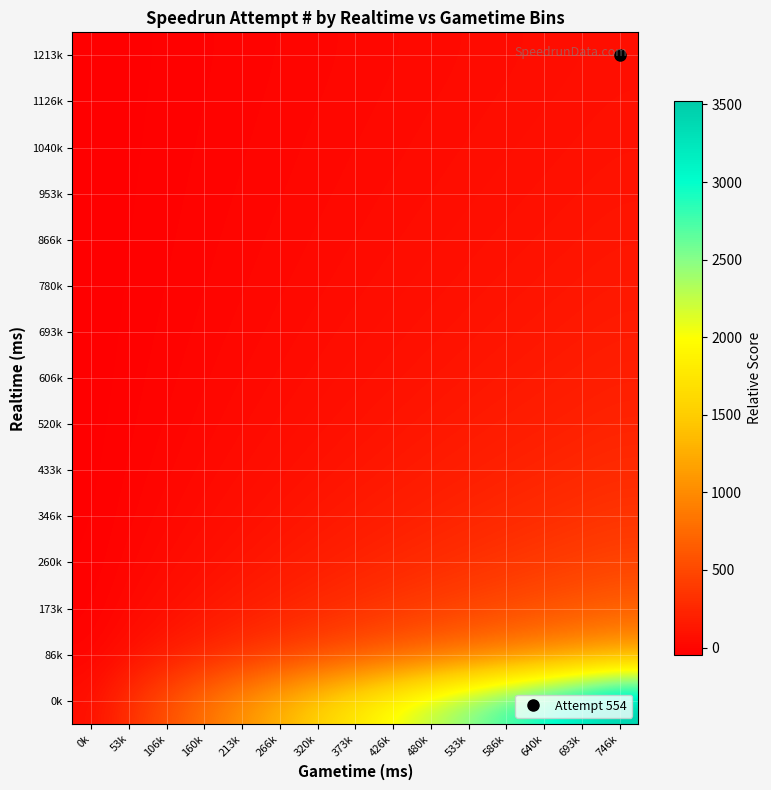

Reading left to right, what are all the values shown in this chart?

0k: 0k=73.1	53k=319.2	106k=565.4	160k=811.5	213k=1057.7	266k=1303.8	320k=1550.0	373k=1796.2	426k=2042.3	480k=2288.5	533k=2534.6	586k=2780.8	640k=3026.9	693k=3273.1	746k=3519.2
86k: 0k=-9.0	53k=73.1	106k=155.1	160k=237.2	213k=319.2	266k=401.3	320k=483.3	373k=565.4	426k=647.4	480k=729.5	533k=811.5	586k=893.6	640k=975.6	693k=1057.7	746k=1139.7
173k: 0k=-25.4	53k=23.8	106k=73.1	160k=122.3	213k=171.5	266k=220.8	320k=270.0	373k=319.2	426k=368.5	480k=417.7	533k=466.9	586k=516.2	640k=565.4	693k=614.6	746k=663.8
260k: 0k=-32.4	53k=2.7	106k=37.9	160k=73.1	213k=108.2	266k=143.4	320k=178.6	373k=213.7	426k=248.9	480k=284.1	533k=319.2	586k=354.4	640k=389.6	693k=424.7	746k=459.9
346k: 0k=-36.3	53k=-9.0	106k=18.4	160k=45.7	213k=73.1	266k=100.4	320k=127.8	373k=155.1	426k=182.5	480k=209.8	533k=237.2	586k=264.5	640k=291.9	693k=319.2	746k=346.6
433k: 0k=-38.8	53k=-16.4	106k=5.9	160k=28.3	213k=50.7	266k=73.1	320k=95.5	373k=117.8	426k=140.2	480k=162.6	533k=185.0	586k=207.3	640k=229.7	693k=252.1	746k=274.5
520k: 0k=-40.5	53k=-21.6	106k=-2.7	160k=16.3	213k=35.2	266k=54.1	320k=73.1	373k=92.0	426k=110.9	480k=129.9	533k=148.8	586k=167.8	640k=186.7	693k=205.6	746k=224.6
606k: 0k=-41.8	53k=-25.4	106k=-9.0	160k=7.4	213k=23.8	266k=40.3	320k=56.7	373k=73.1	426k=89.5	480k=105.9	533k=122.3	586k=138.7	640k=155.1	693k=171.5	746k=187.9
693k: 0k=-42.8	53k=-28.3	106k=-13.8	160k=0.7	213k=15.2	266k=29.6	320k=44.1	373k=58.6	426k=73.1	480k=87.6	533k=102.0	586k=116.5	640k=131.0	693k=145.5	746k=160.0
780k: 0k=-43.5	53k=-30.6	106k=-17.6	160k=-4.7	213k=8.3	266k=21.3	320k=34.2	373k=47.2	426k=60.1	480k=73.1	533k=86.0	586k=99.0	640k=111.9	693k=124.9	746k=137.9
866k: 0k=-44.1	53k=-32.4	106k=-20.7	160k=-9.0	213k=2.7	266k=14.5	320k=26.2	373k=37.9	426k=49.6	480k=61.4	533k=73.1	586k=84.8	640k=96.5	693k=108.2	746k=120.0
953k: 0k=-44.6	53k=-33.9	106k=-23.2	160k=-12.5	213k=-1.8	266k=8.9	320k=19.6	373k=30.3	426k=41.0	480k=51.7	533k=62.4	586k=73.1	640k=83.8	693k=94.5	746k=105.2
1040k: 0k=-45.1	53k=-35.2	106k=-25.4	160k=-15.5	213k=-5.7	266k=4.2	320k=14.0	373k=23.8	426k=33.7	480k=43.5	533k=53.4	586k=63.2	640k=73.1	693k=82.9	746k=92.8
1126k: 0k=-45.4	53k=-36.3	106k=-27.2	160k=-18.1	213k=-9.0	266k=0.1	320k=9.3	373k=18.4	426k=27.5	480k=36.6	533k=45.7	586k=54.8	640k=64.0	693k=73.1	746k=82.2
1213k: 0k=-45.8	53k=-37.3	106k=-28.8	160k=-20.3	213k=-11.8	266k=-3.3	320k=5.2	373k=13.7	426k=22.1	480k=30.6	533k=39.1	586k=47.6	640k=56.1	693k=64.6	746k=73.1